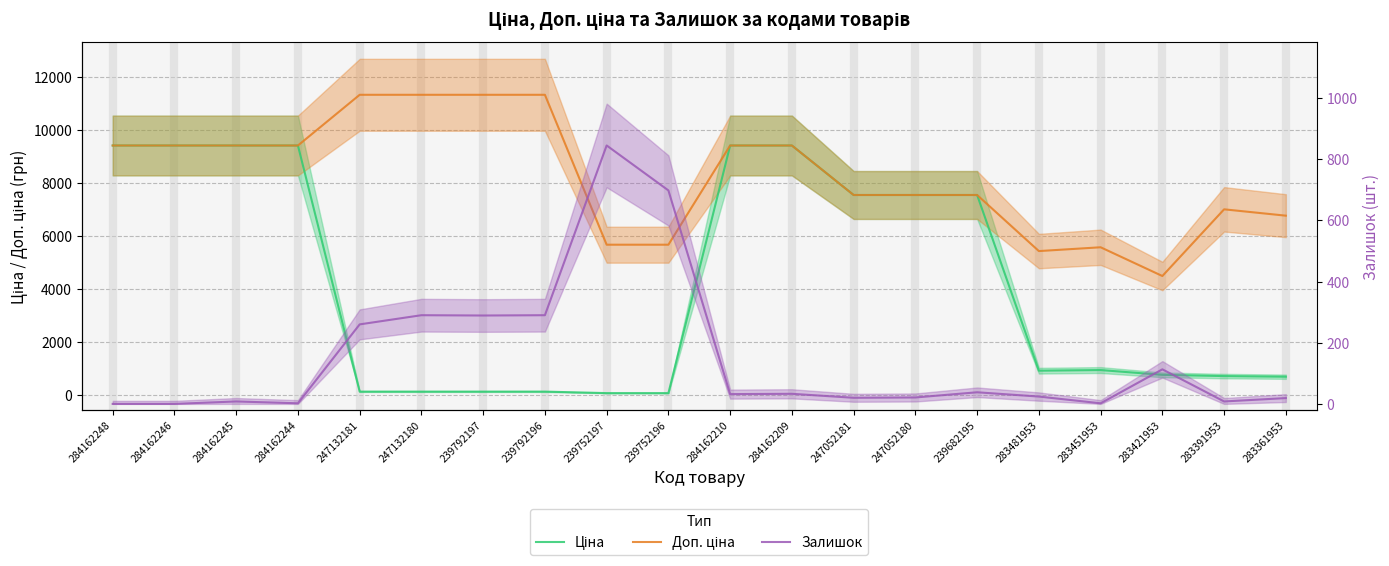

What position from the left is 247132181?

5